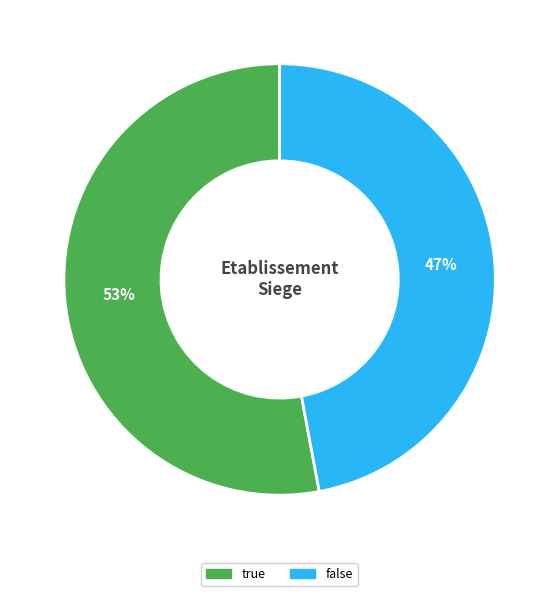

To the nearest percent, what is the difference between the largest and smallest slice percentages?

6%